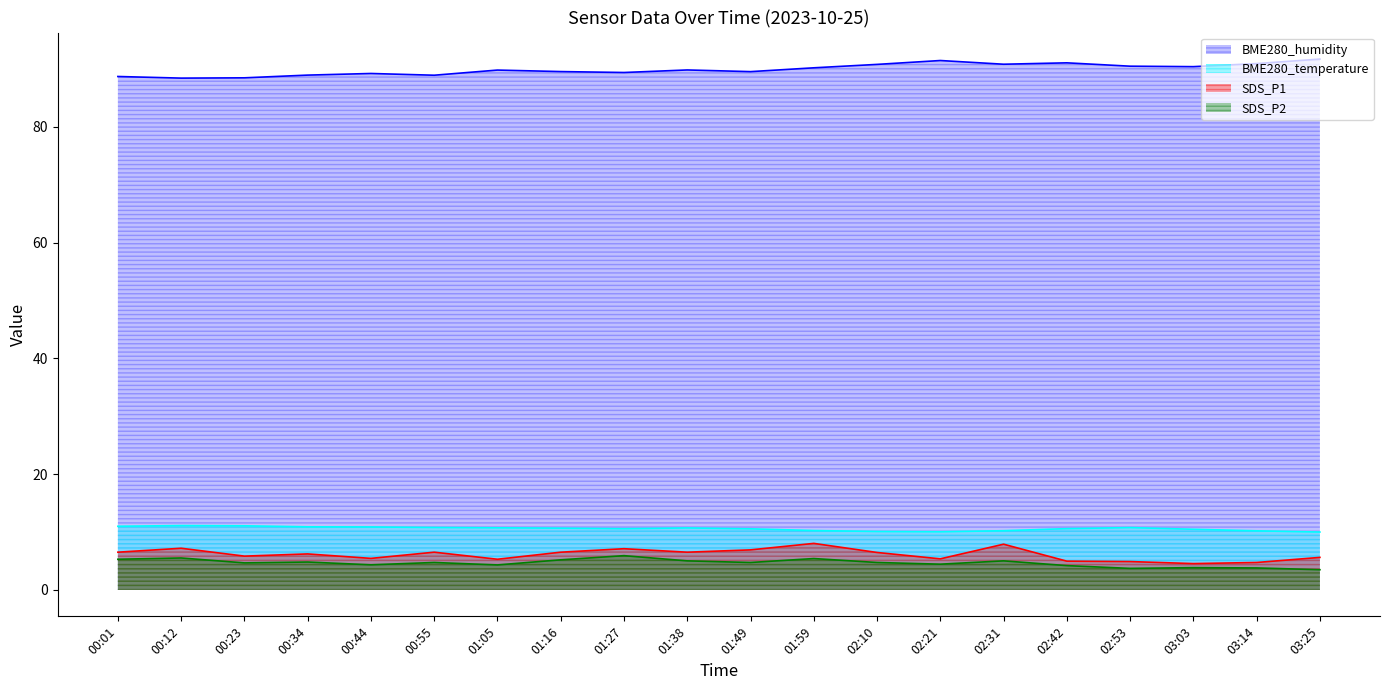

How many distinct data groups are displayed?

4